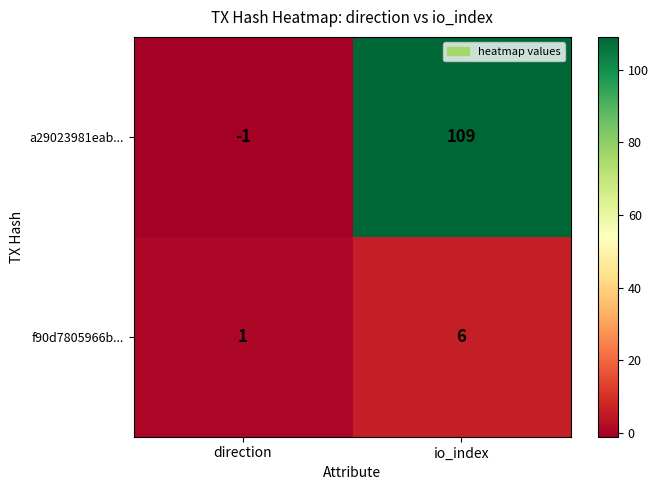

What is the greatest value displayed?

109